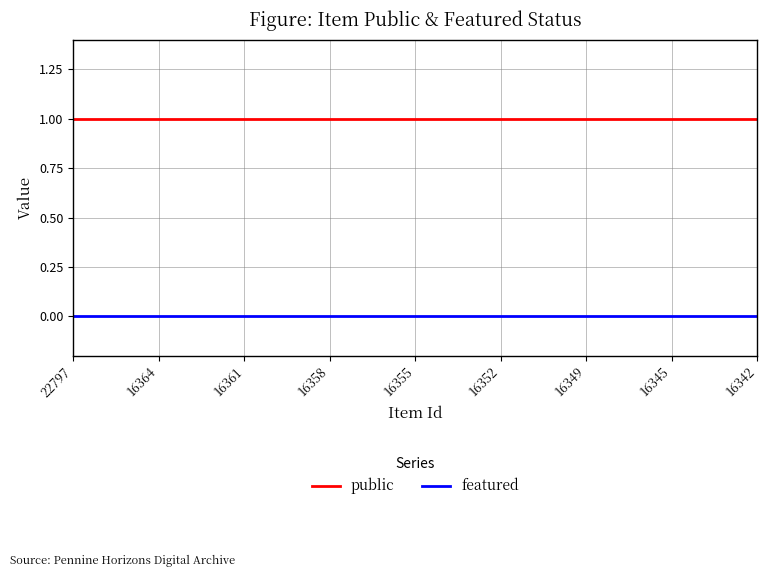

List the series in order of their overall mean, lowest first.

featured, public